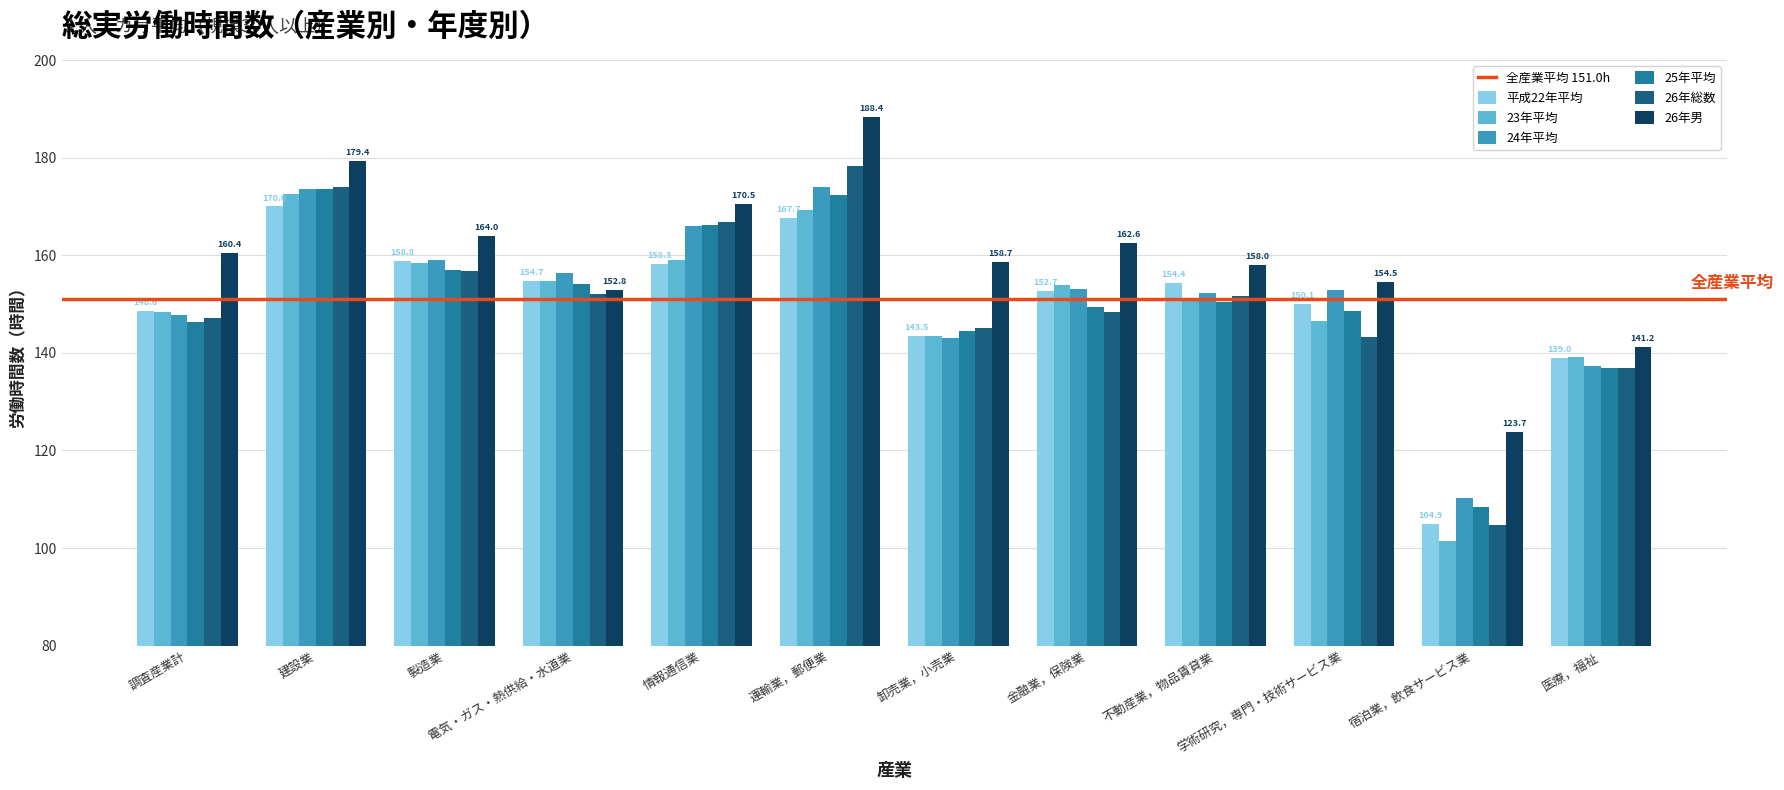

Is the value of 24年平均 at 情報通信業 greater than the value of 26年総数 at 金融業，保険業?

Yes